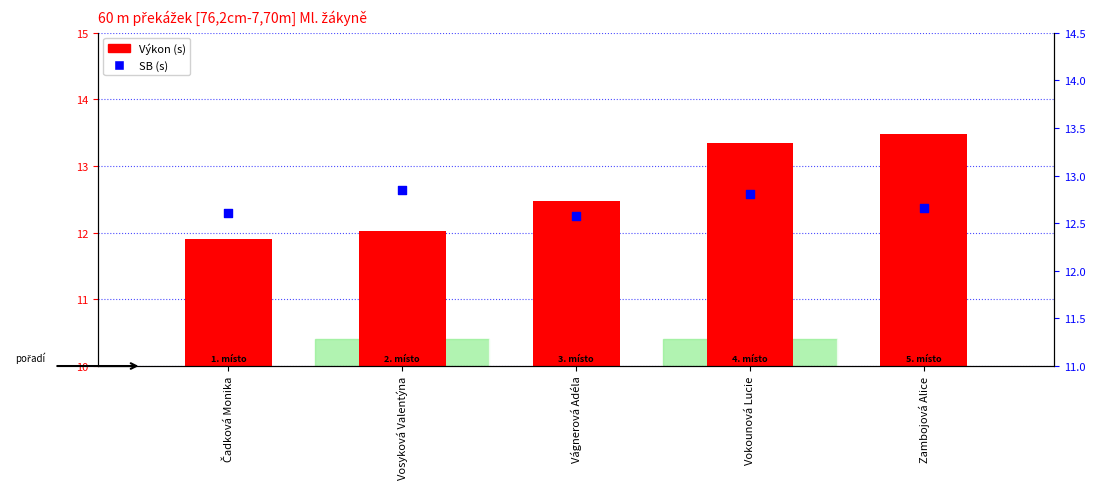

Which series reaches the maximum Y coordinate?

Výkon (s)